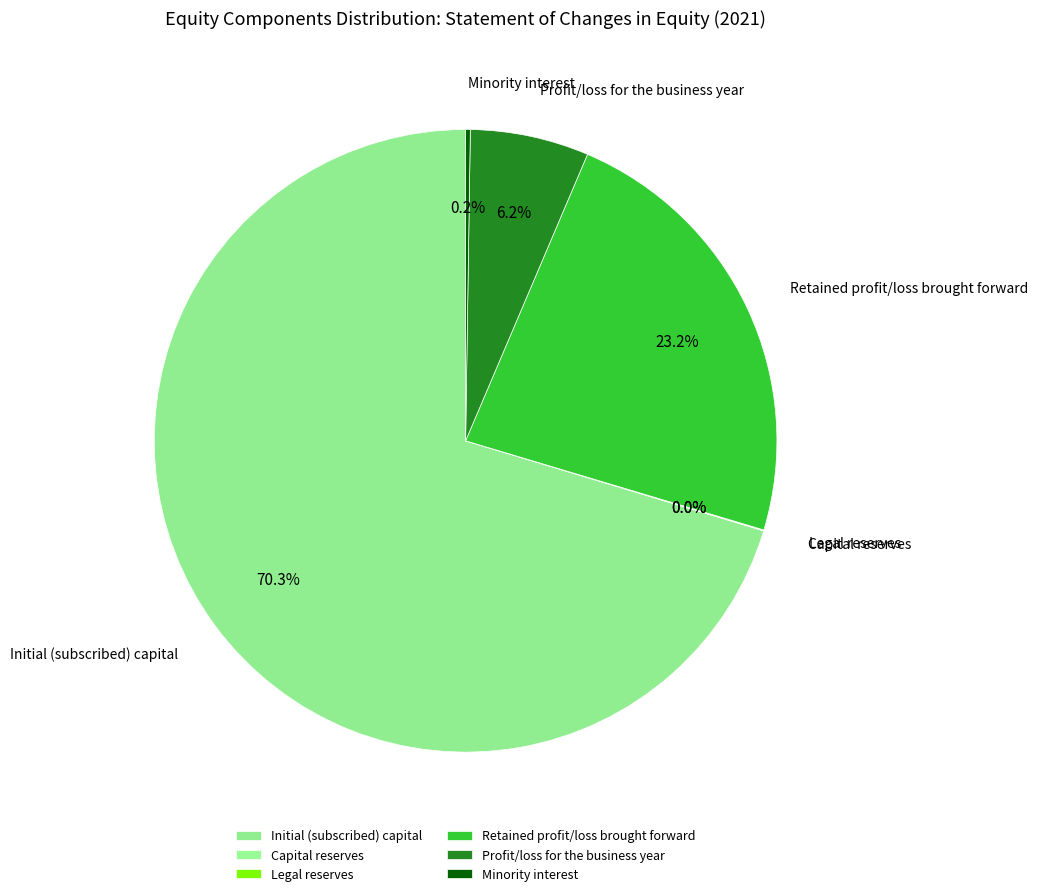

True or false: Profit/loss for the business year accounts for 6% of the total.

True